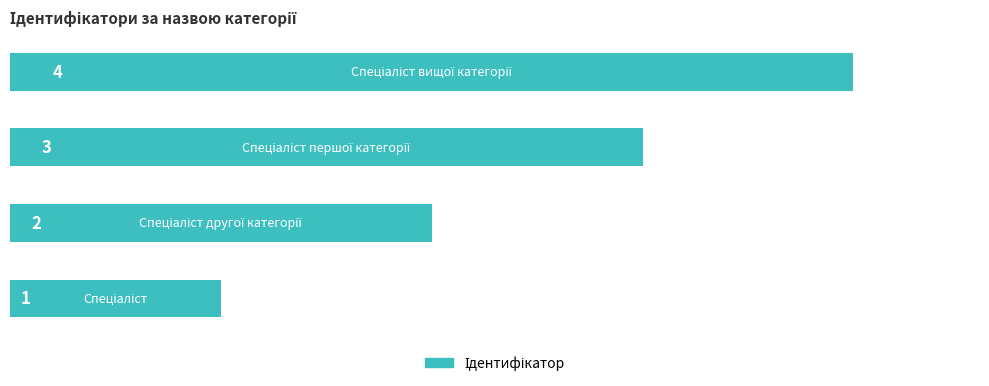

What is the sum of all values?

10